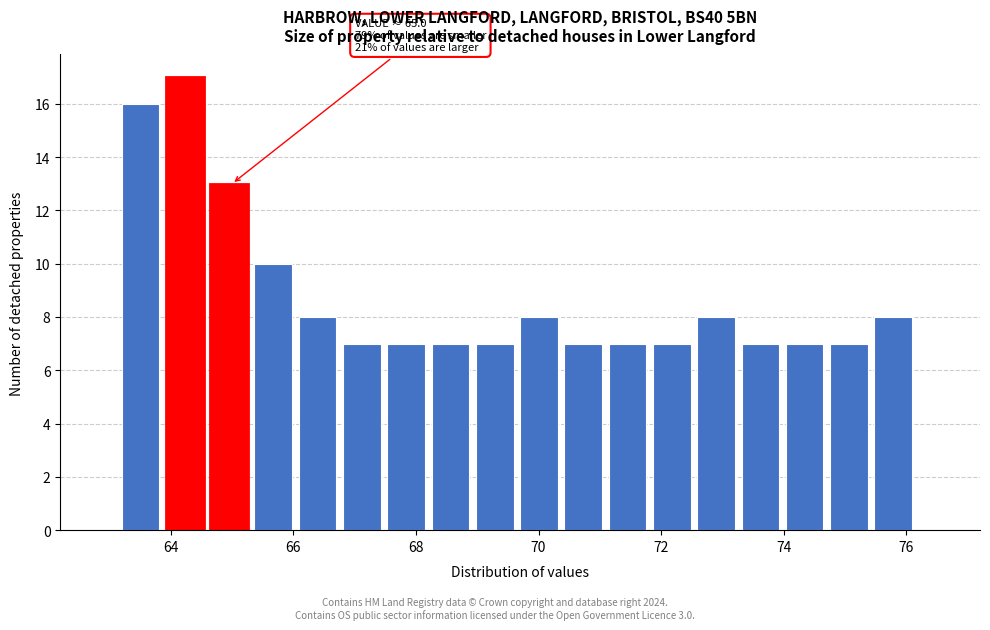

Read against the x-axis, roughly where is the centre of the tallest bar?

64.2